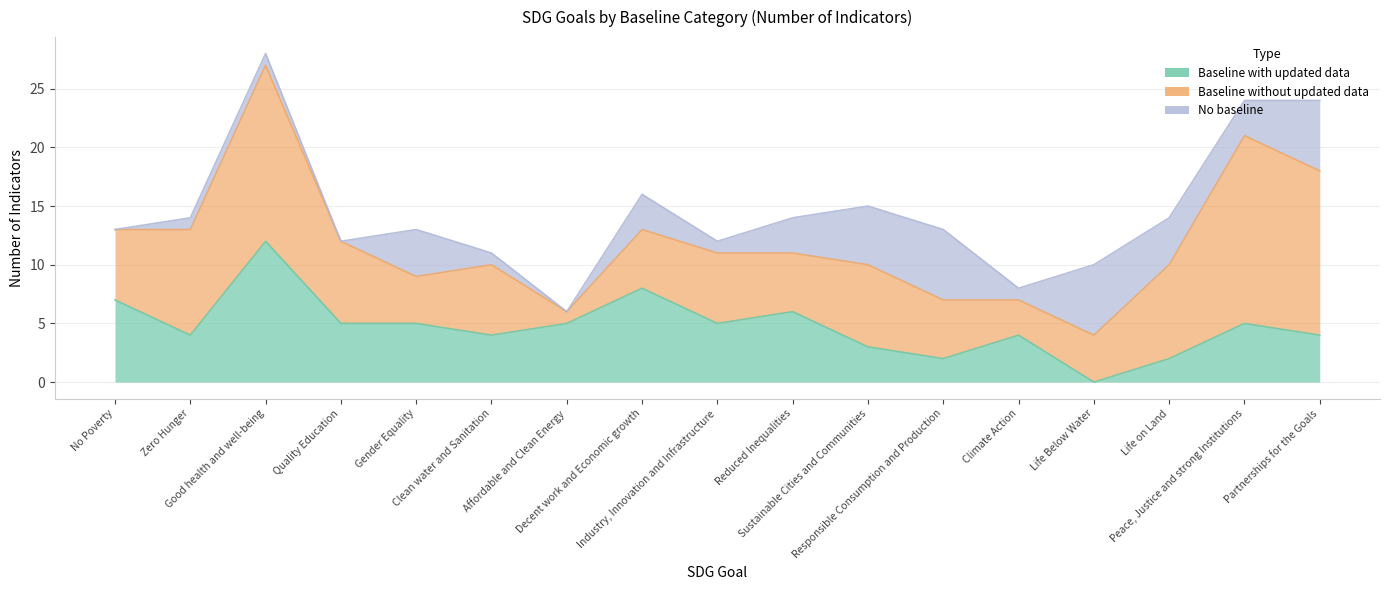

Rank the categories by Baseline with updated data value from lowest to highest.

Life Below Water, Responsible Consumption and Production, Life on Land, Sustainable Cities and Communities, Zero Hunger, Clean water and Sanitation, Climate Action, Partnerships for the Goals, Quality Education, Gender Equality, Affordable and Clean Energy, Industry, Innovation and Infrastructure, Peace, Justice and strong Institutions, Reduced Inequalities, No Poverty, Decent work and Economic growth, Good health and well-being